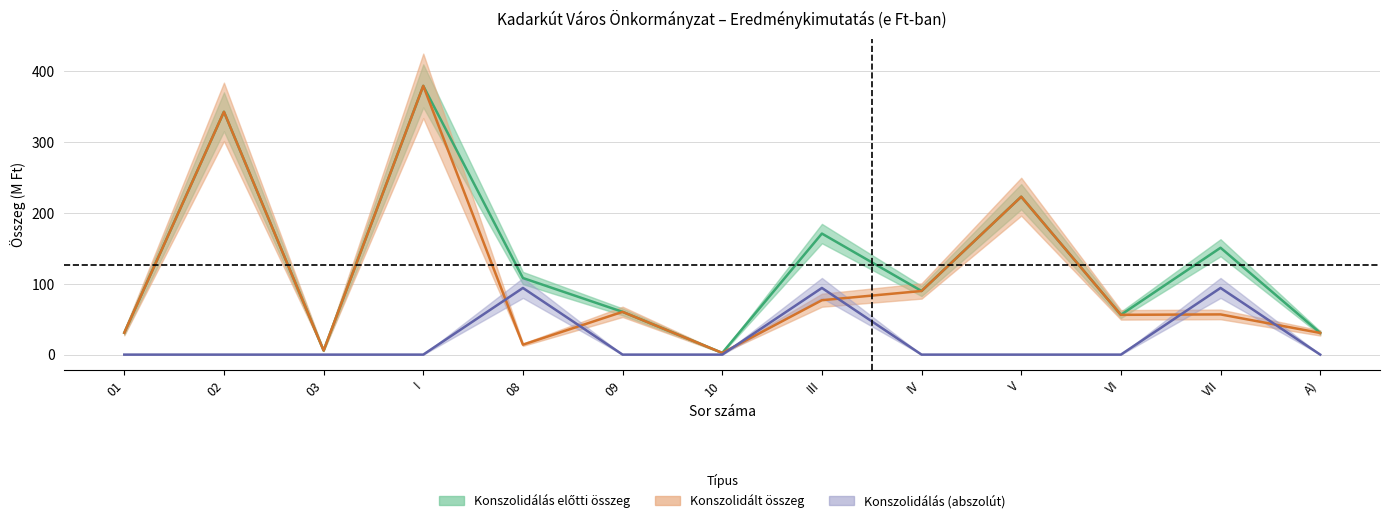

At which category does the chart reach its peak across all series?

I